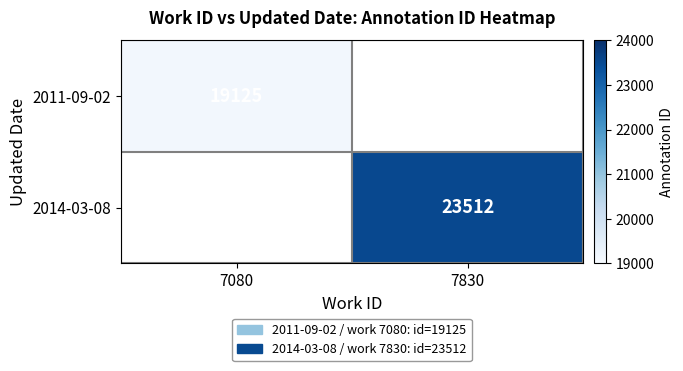

What is the maximum value shown in the chart?

23512.0